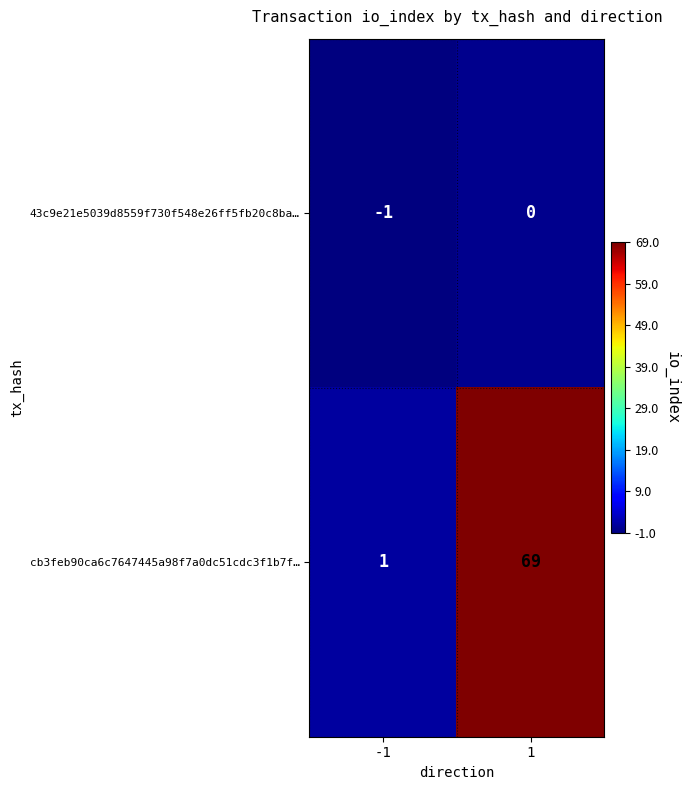

What is the difference between the maximum and minimum values in the cb3feb90ca6c7647445a98f7a0dc51cdc3f1b7f… series?

68